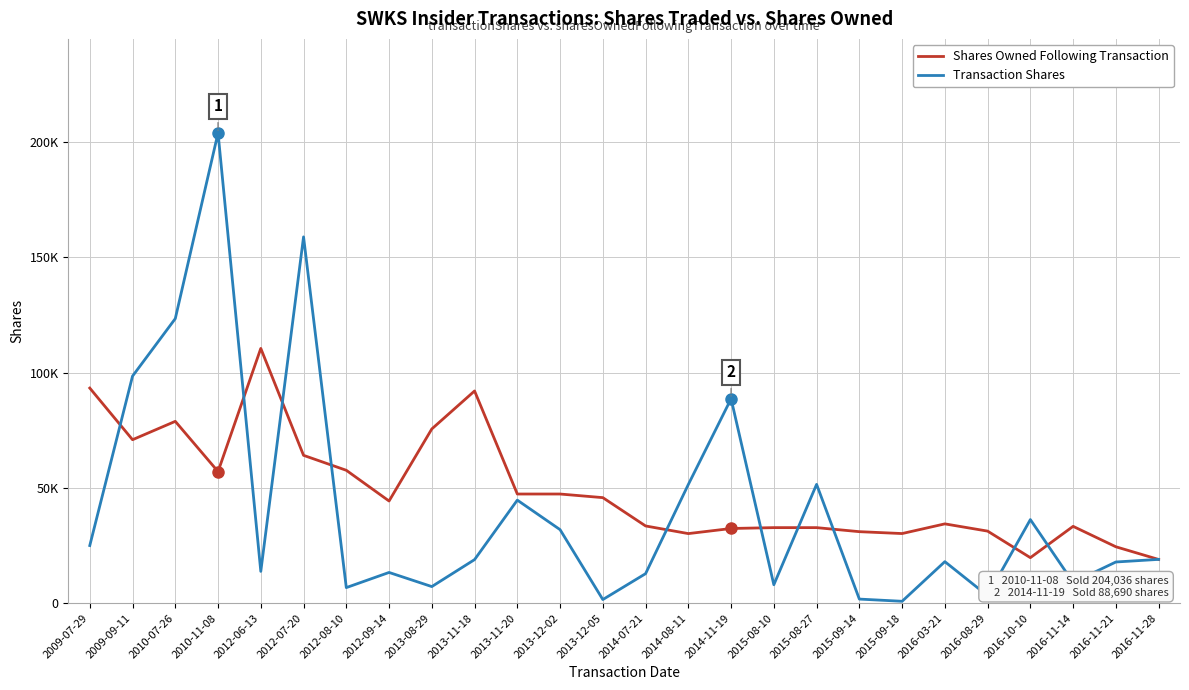

Where is Shares Owned Following Transaction nearest to the value 64755?

2012-07-20